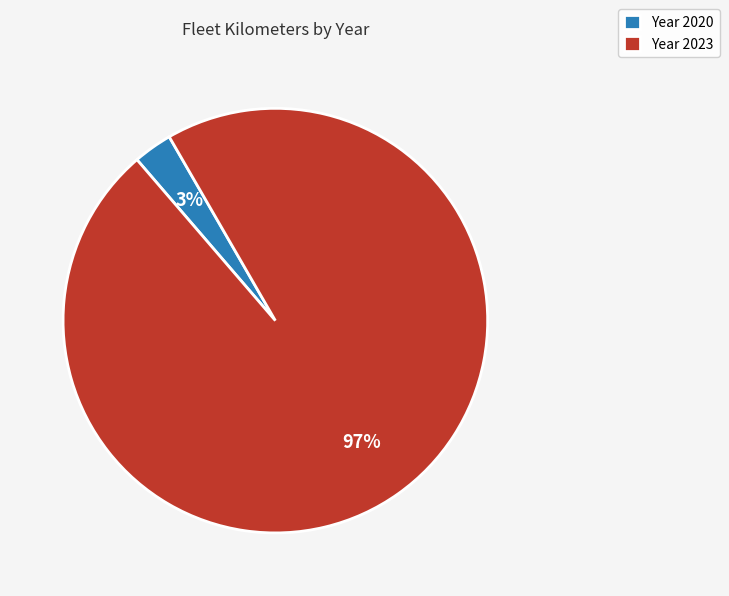

Between Year 2020 and Year 2023, which is larger?

Year 2023